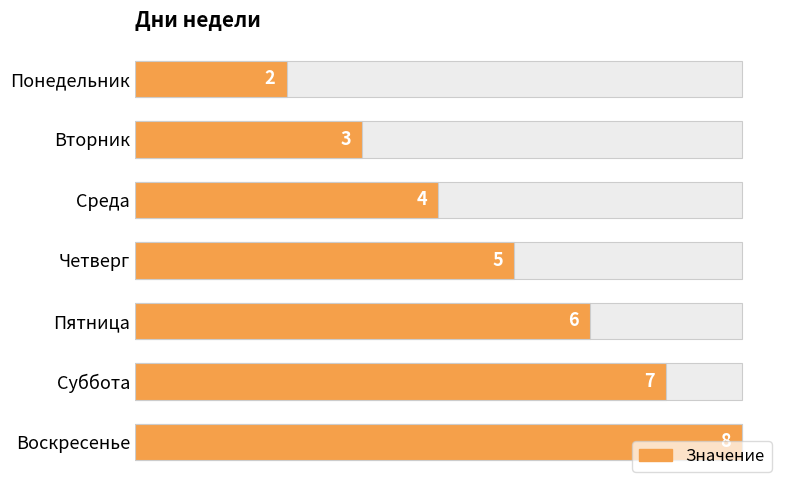

What is the average value?

5